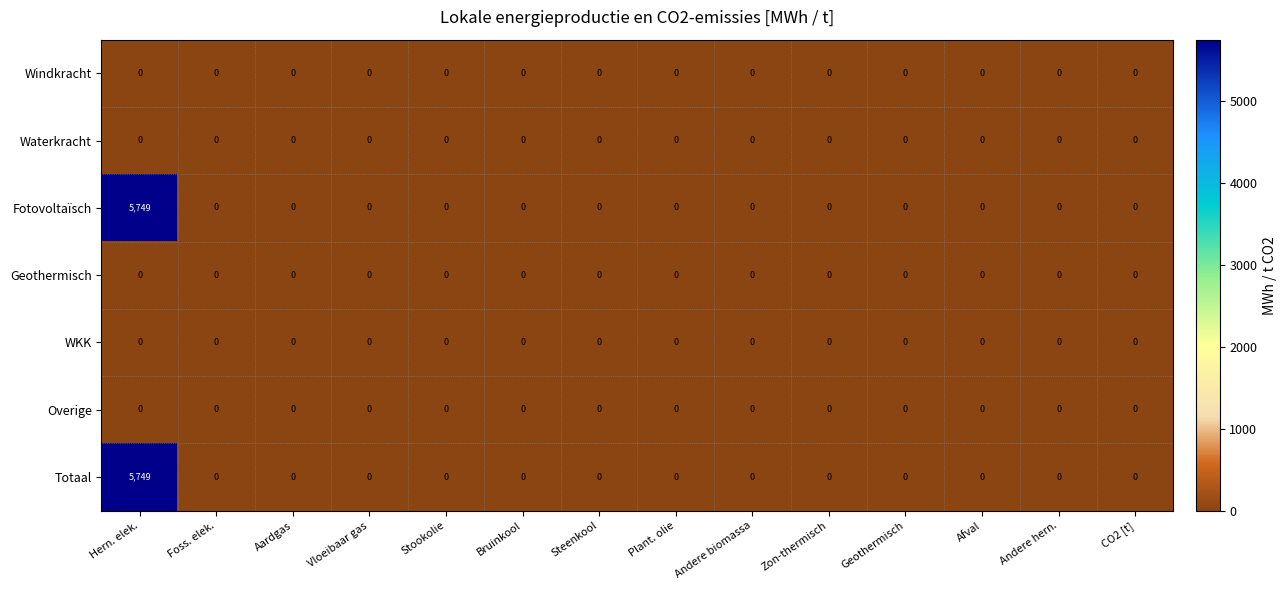

What is the greatest value displayed?

5749